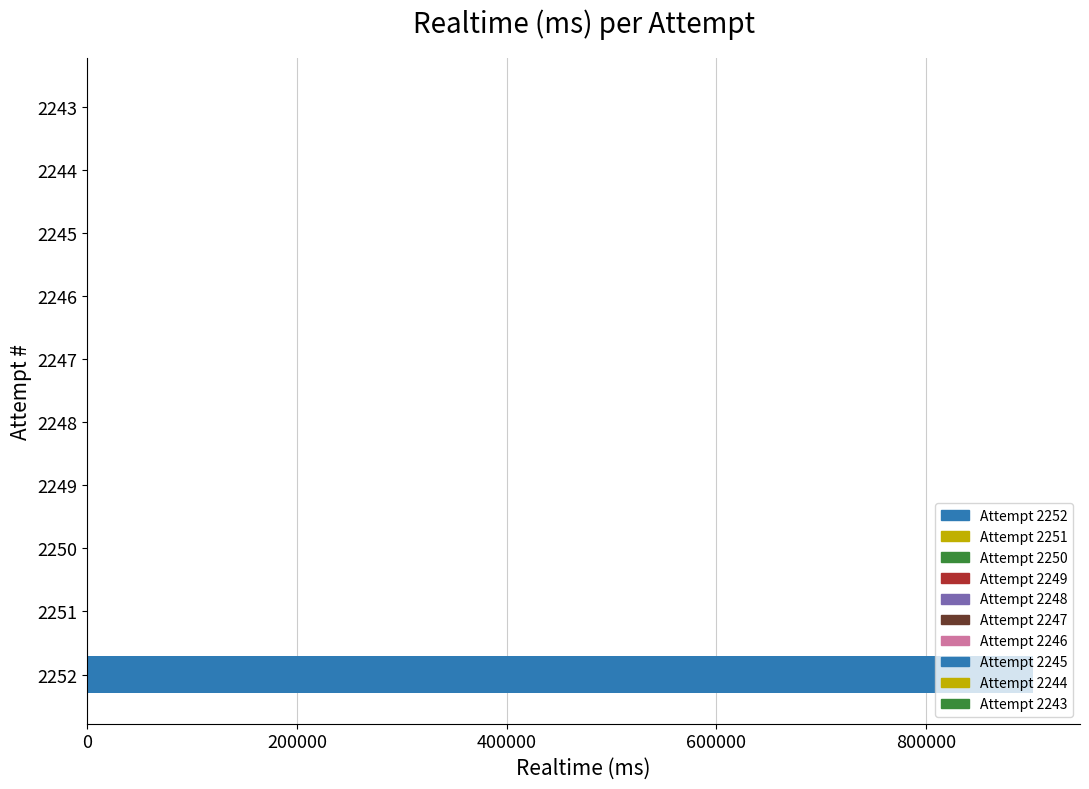

True or false: the data shows 0 at 2243.

True